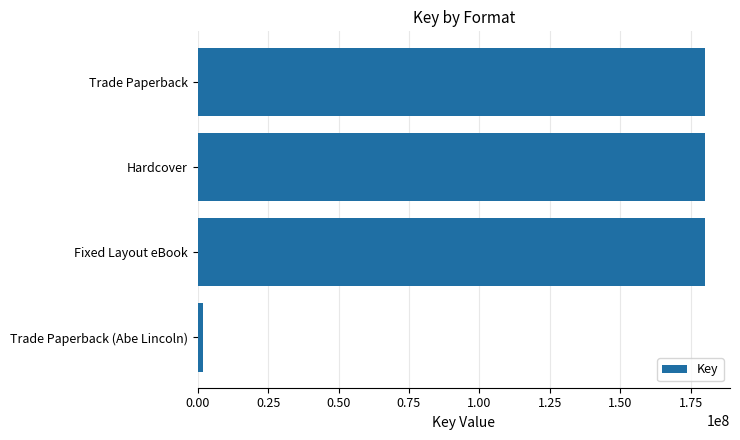

What is the ratio of the value at Trade Paperback to the value at Fixed Layout eBook?

1.0